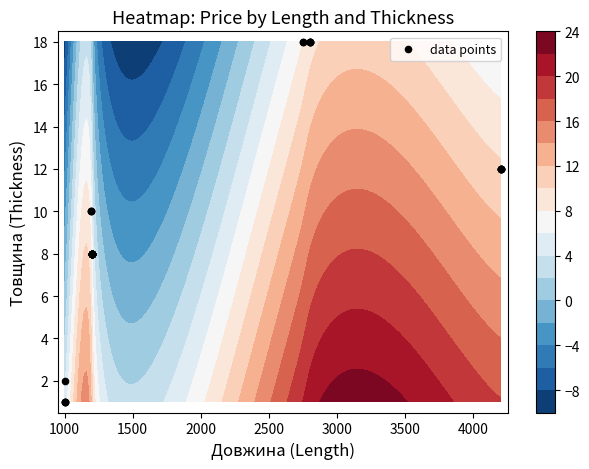

The value at 500 is 2. True or false?

False